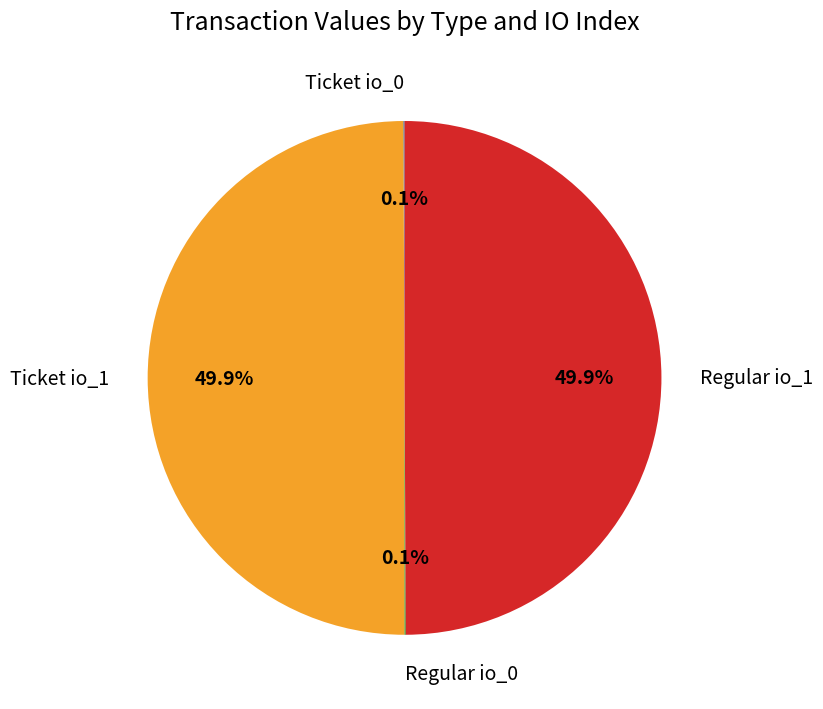

What percentage do Regular io_1 and Ticket io_1 together represent?

99.8%